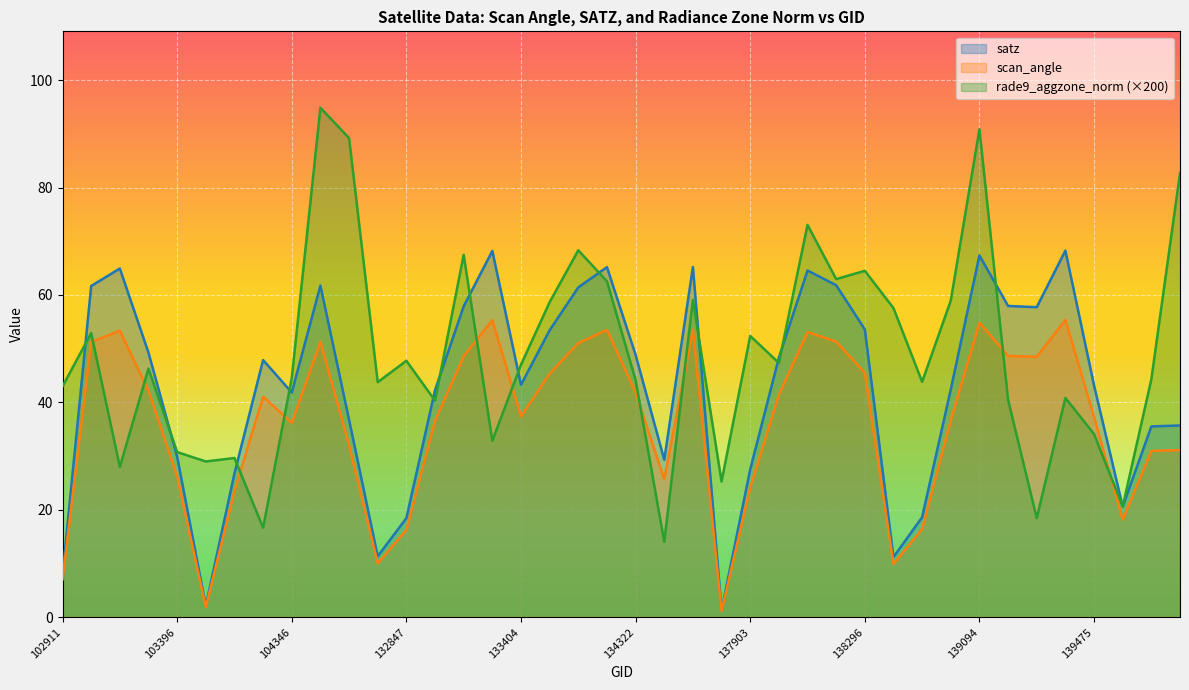

The rade9_aggzone_norm series shows 59.0 at 139080. True or false?

True